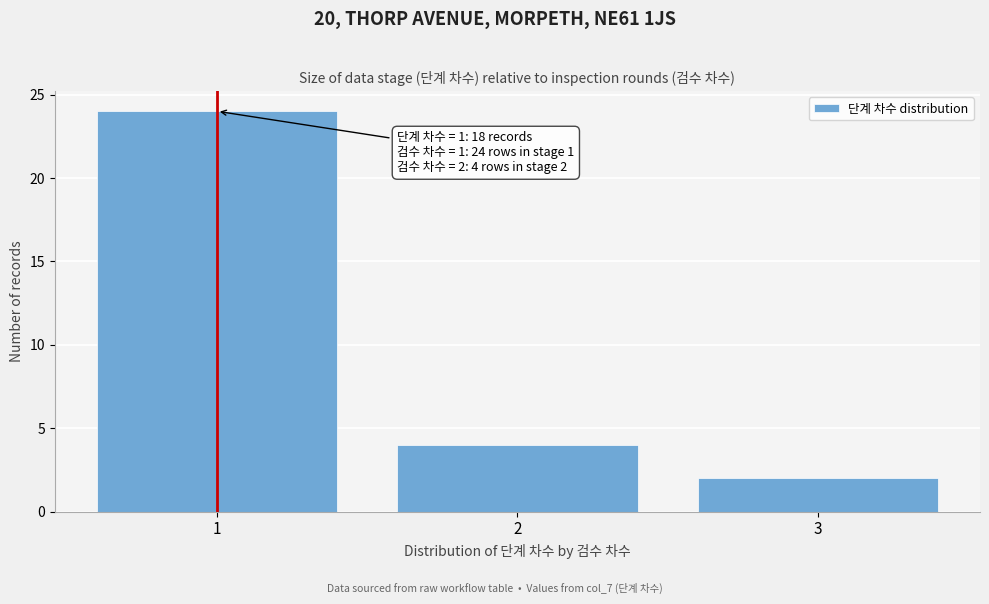

Over which range of the x-axis is the bar tallest?

0.5 to 1.5